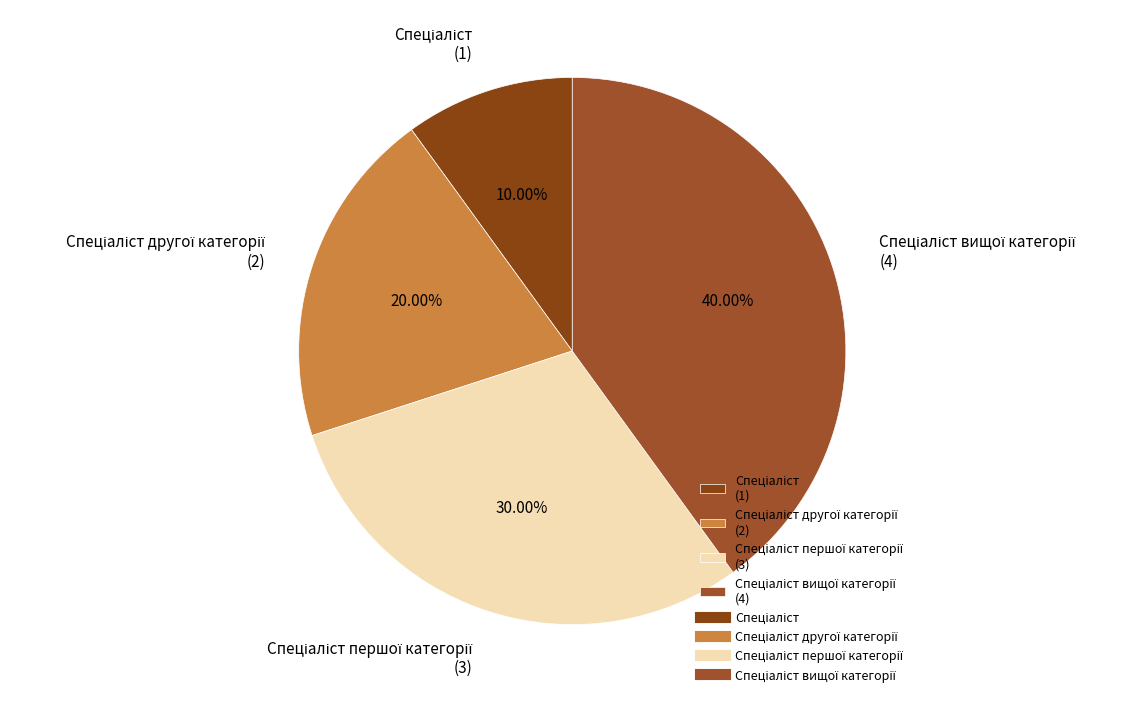

Is there a majority slice in this chart?

No